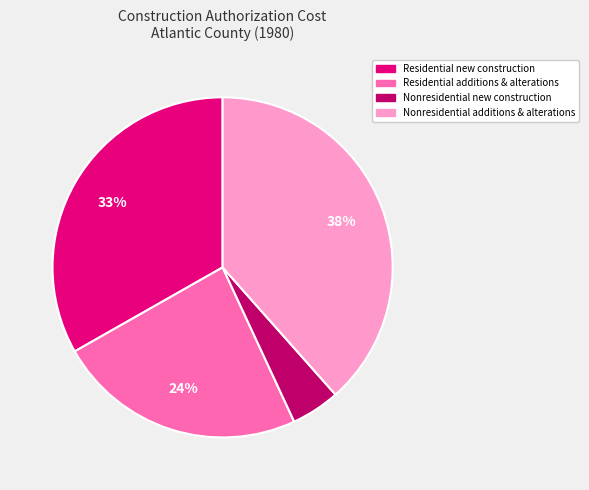

To the nearest percent, what is the average slice percentage?

25%